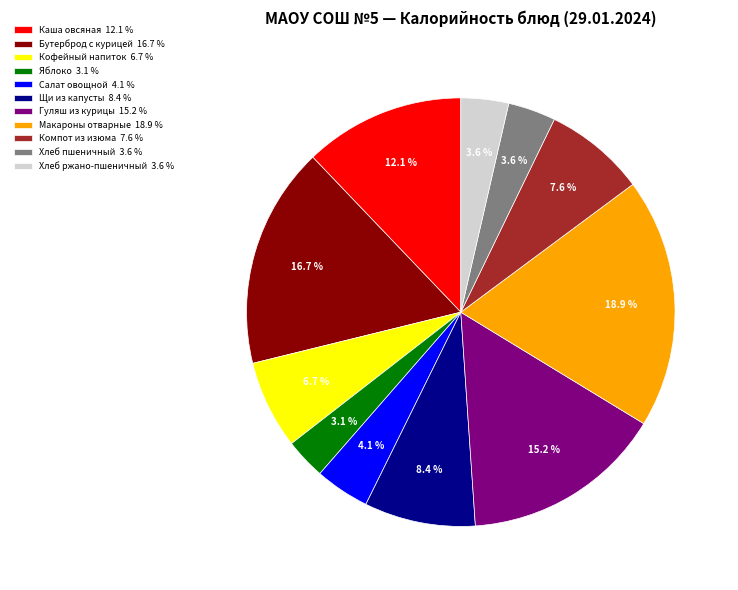

To the nearest percent, what is the combined percentage of Макароны отварные and Каша овсяная?

31%